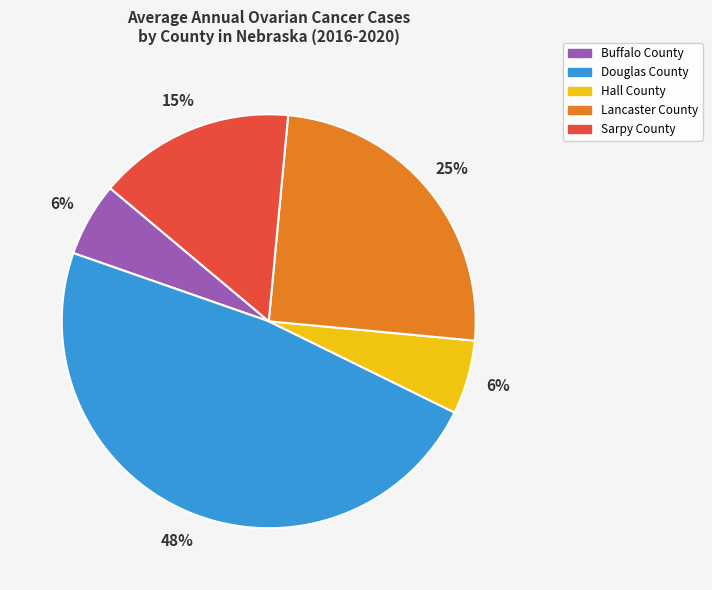

What is the largest slice in the pie chart?

Douglas County